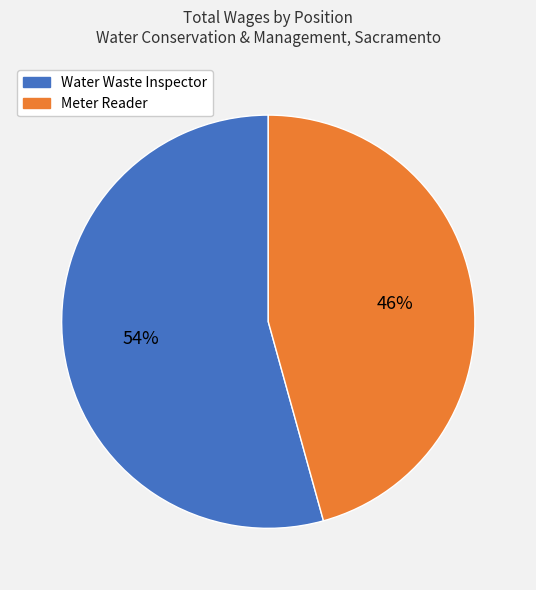

Which category has the biggest portion of the pie?

Water Waste Inspector